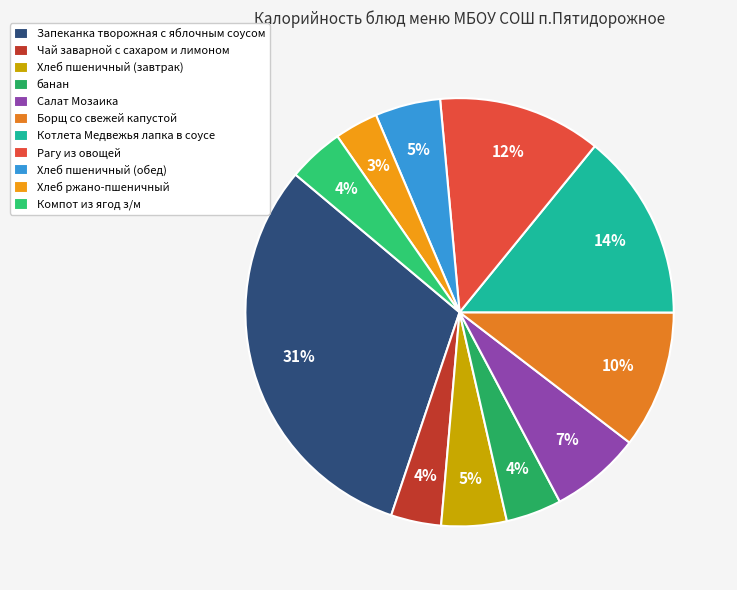

Does Хлеб пшеничный (обед) represent more than half of the total?

No